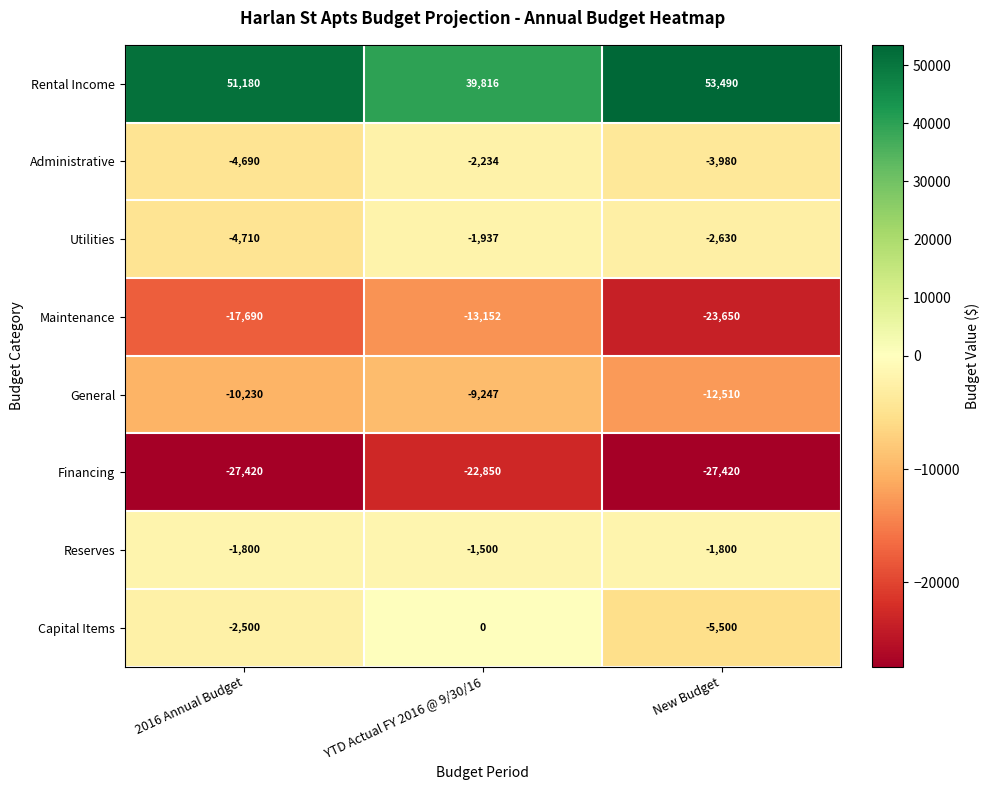

Is it true that Capital Items equals -2500 at 2016 Annual Budget?

True